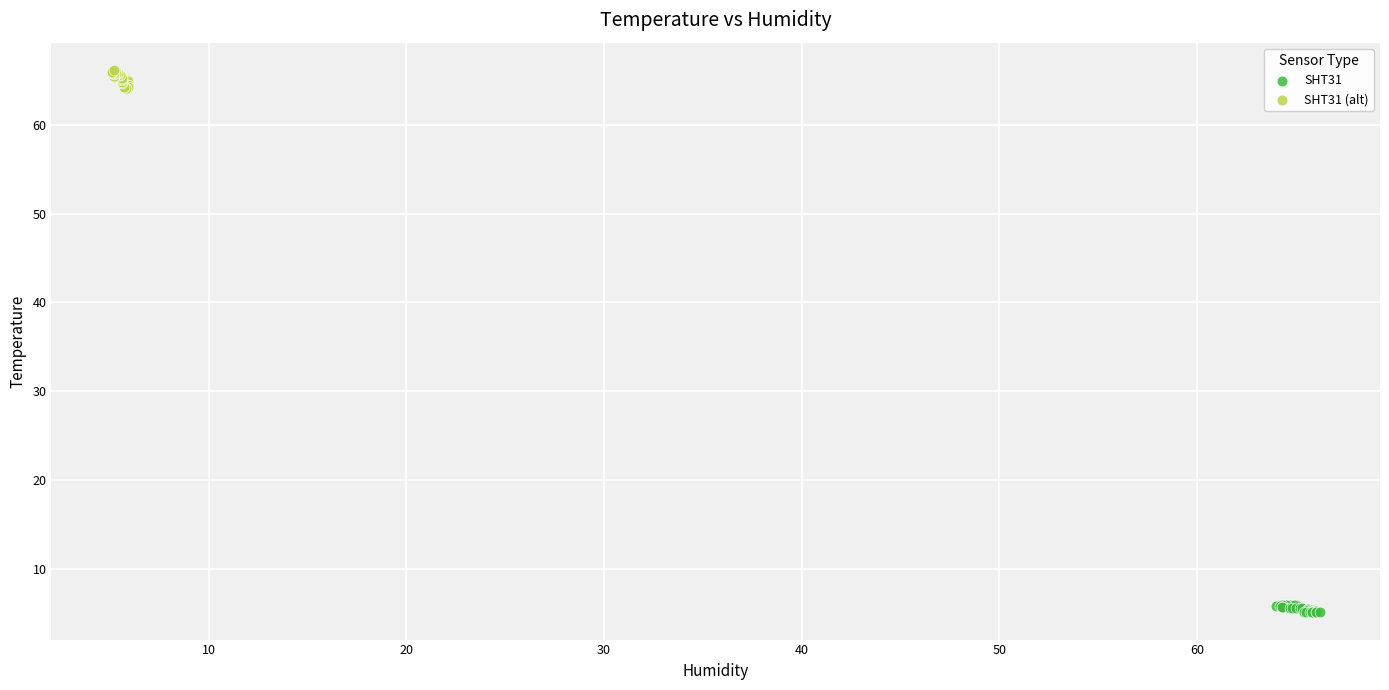

Which series contains the highest Y value?

SHT31 (alt)